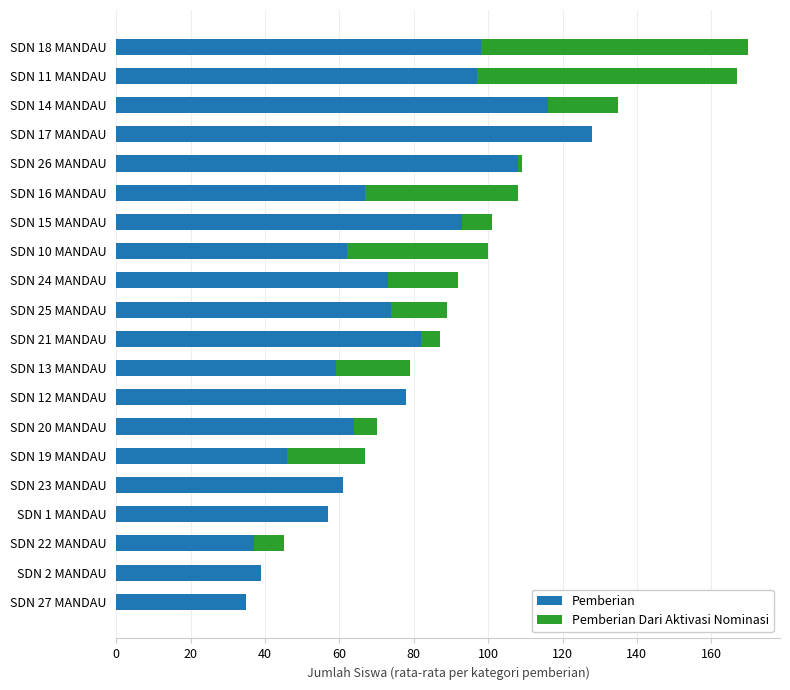

The value of Pemberian at SDN 13 MANDAU is 59. True or false?

True